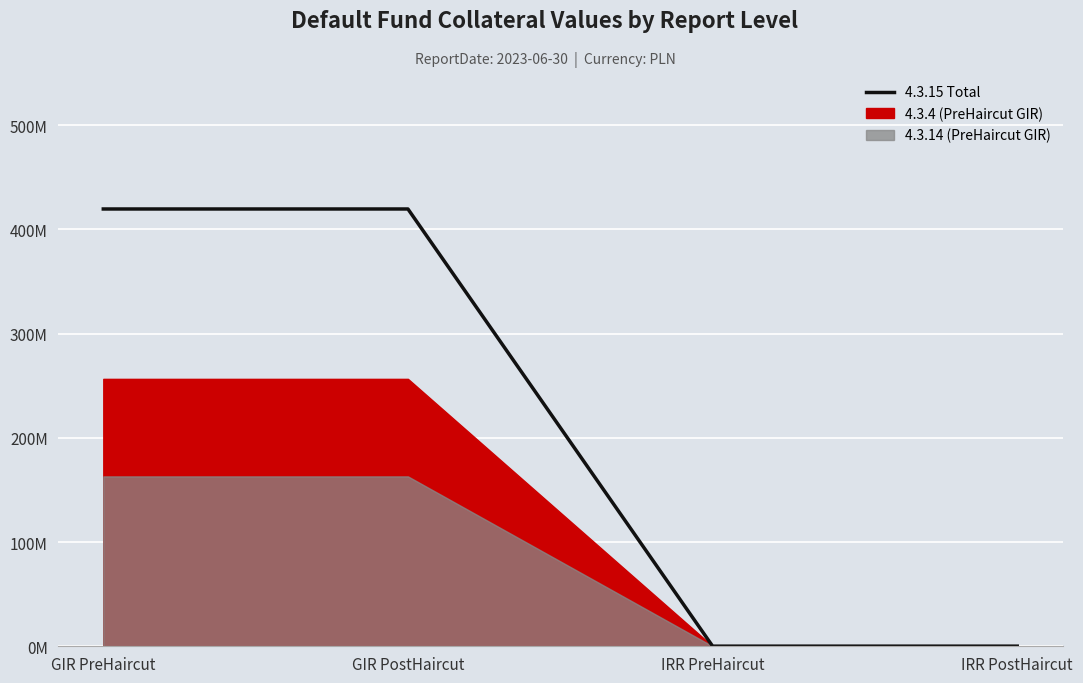

What is the sum of the values at IRR PostHaircut and IRR PreHaircut?

240000.0